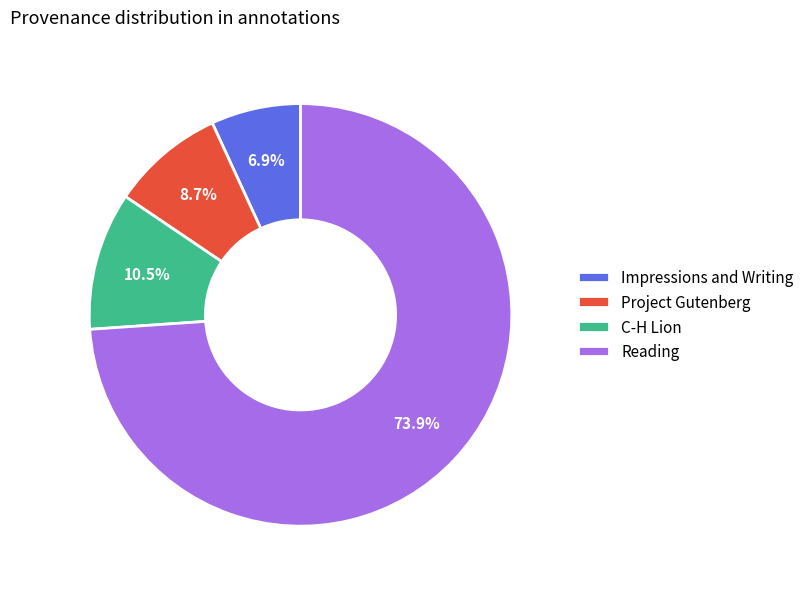

What is the ratio of the value at Impressions and Writing to the value at C-H Lion?

0.7